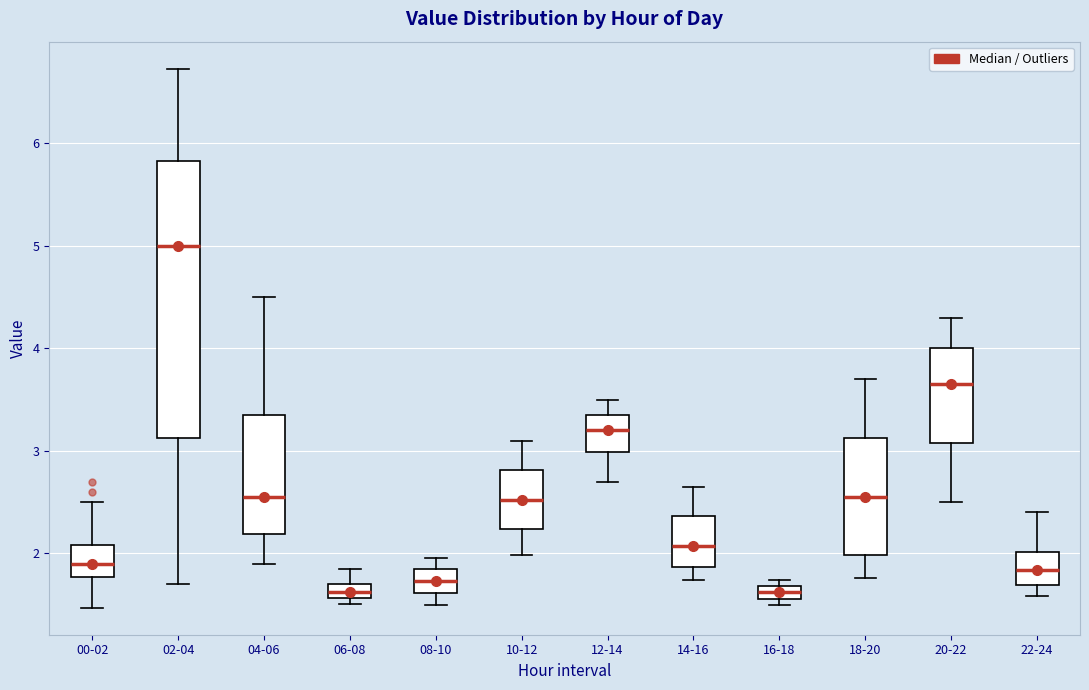

Where does the median line of the box for 18-20 sit on the y-axis? The values are not printed on the chart, so give them approximately, as read against the axis.

2.6